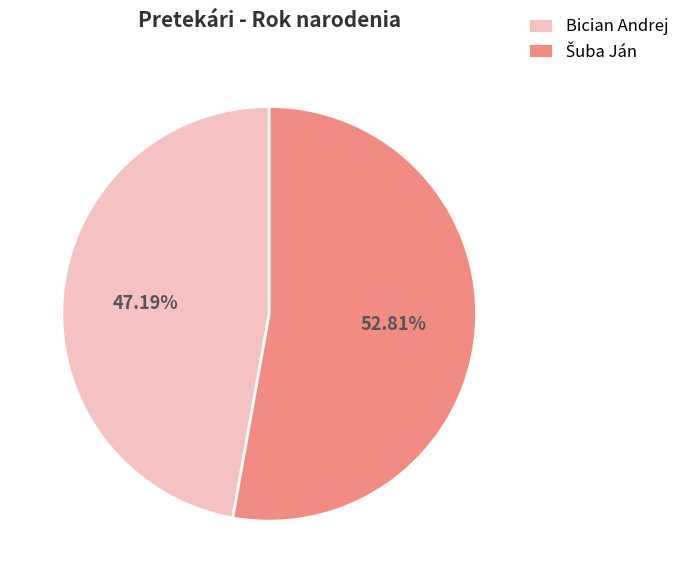

How many slices are in this pie chart?

2